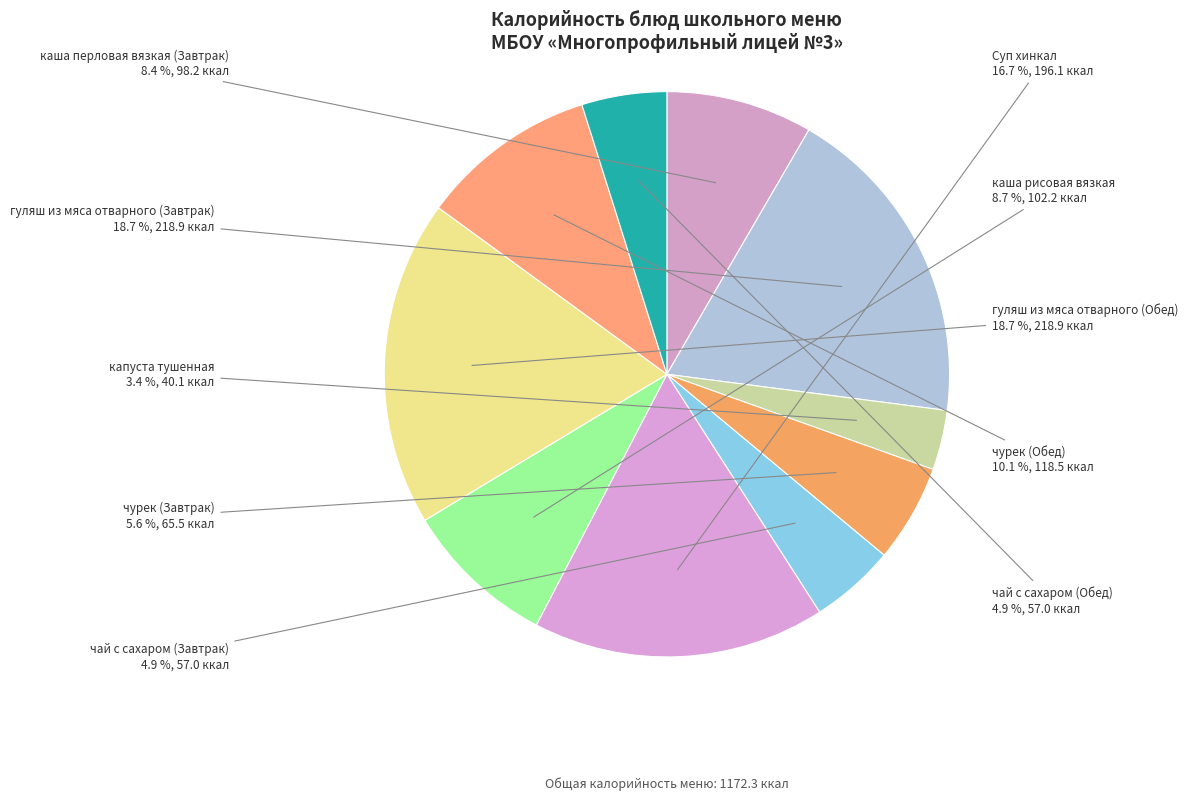

Which slice is the smallest?

капуста тушенная